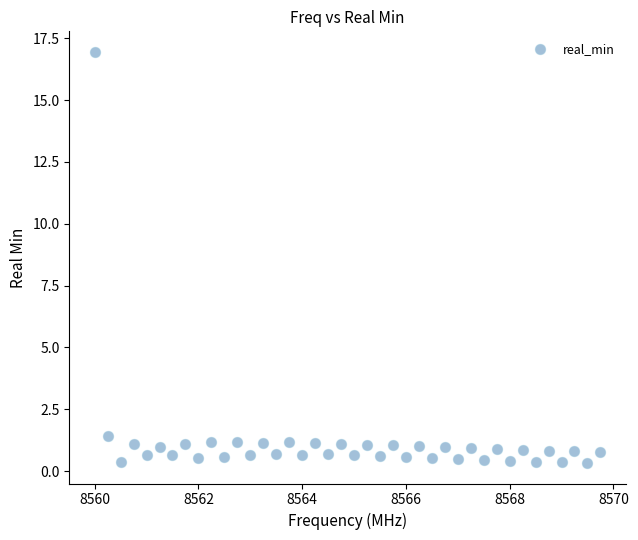

What Y value in the scatter plot is closest to 8?

1.4